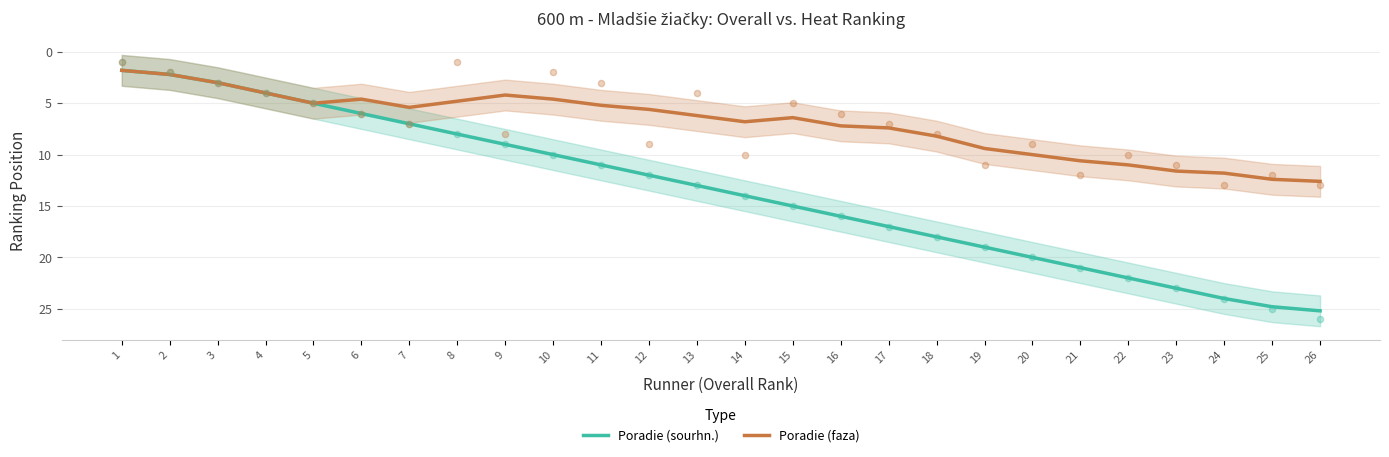

What are all the series names shown in the legend?

Poradie (sourhn.), Poradie (faza)